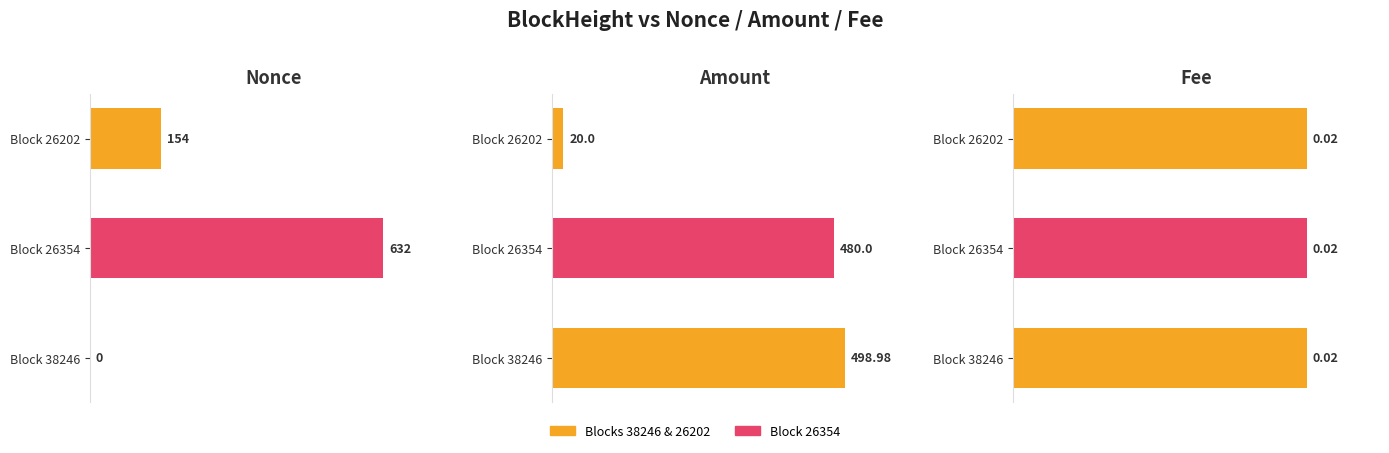

Which series has the largest range (max minus min)?

Nonce